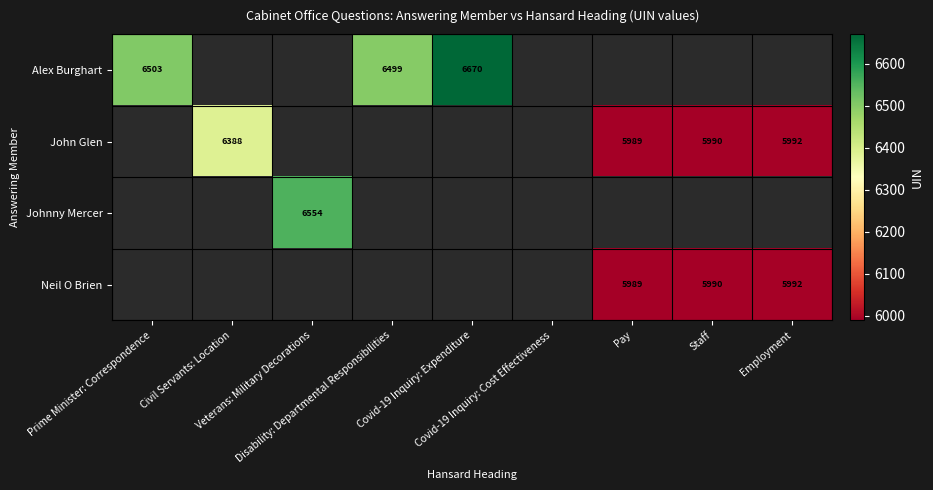

Count the number of data series in this chart.

4